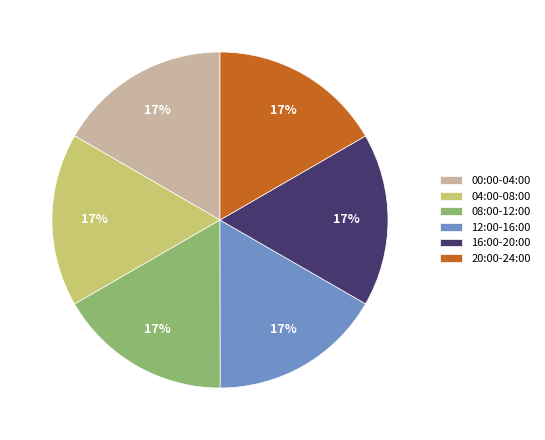

What is the ratio of the value at 00:00-04:00 to the value at 04:00-08:00?

1.0